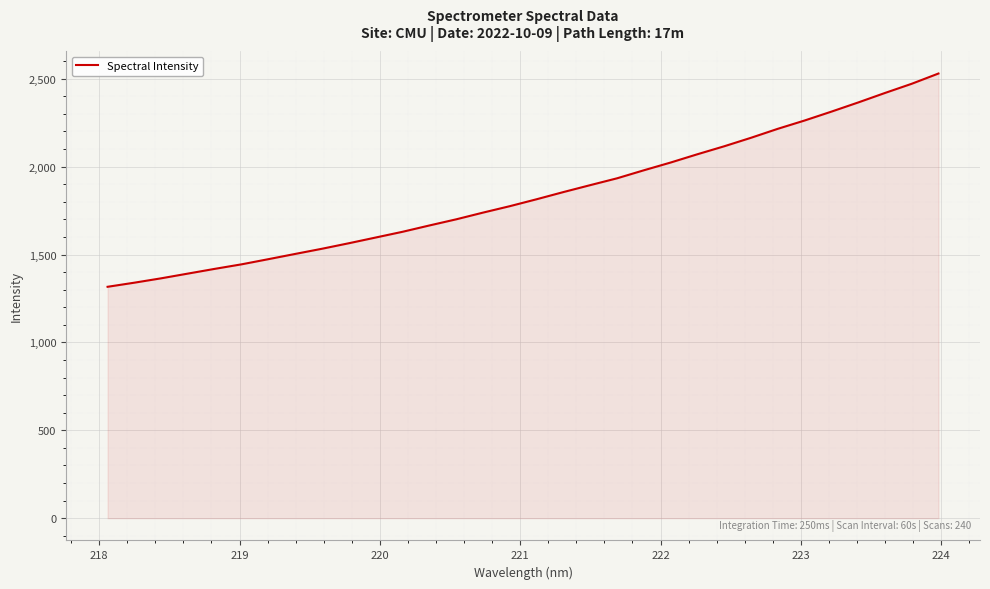

What is the smallest value displayed?

1316.5